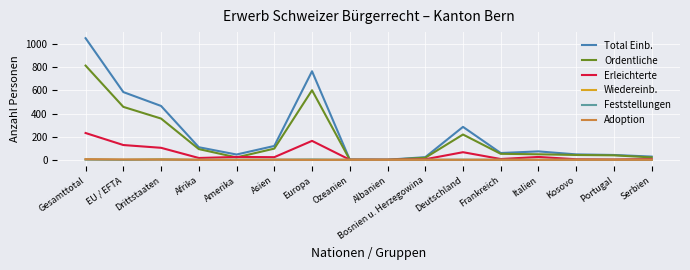

Is the value of Wiedereinb. at Bosnien u. Herzegowina greater than the value of Ordentliche at Portugal?

No